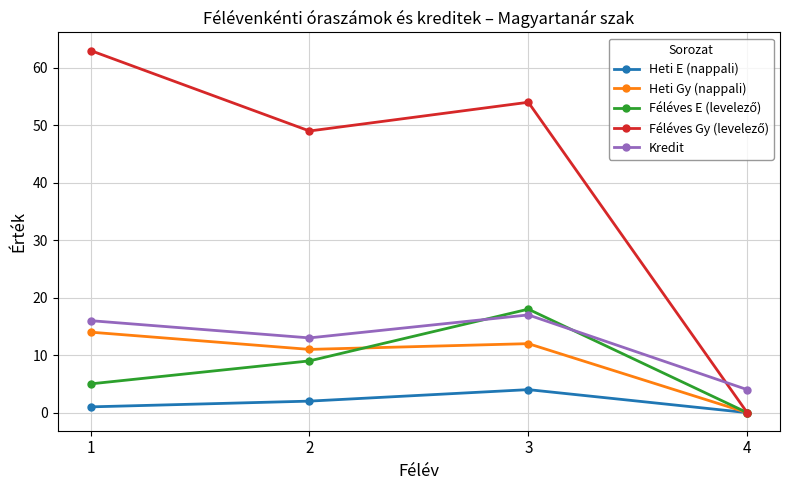

How many categories are shown in the chart?

4